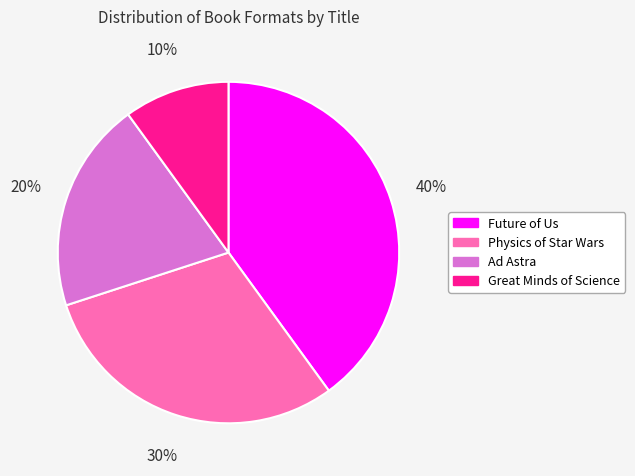

Is Future of Us the majority of the pie?

No